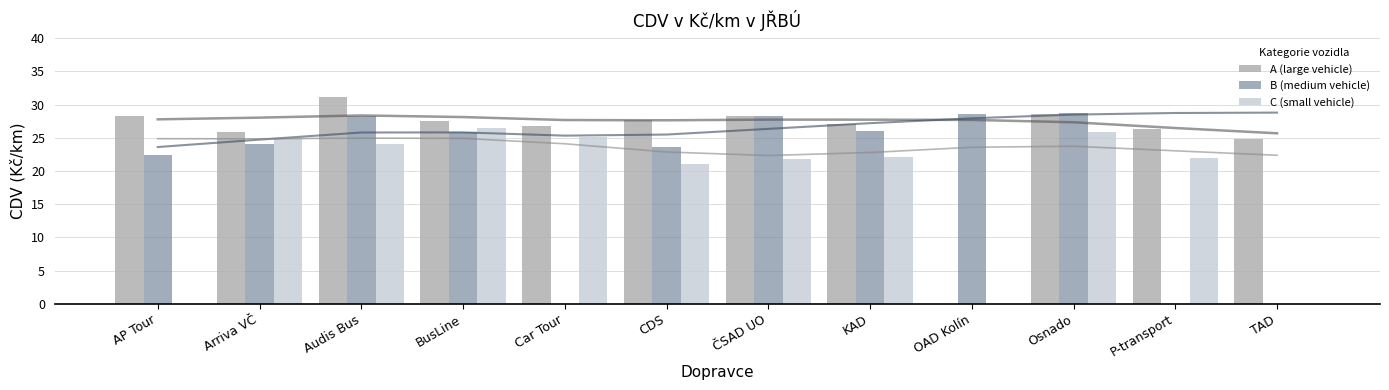

What is the label of the 10th bar from the left?

Osnado